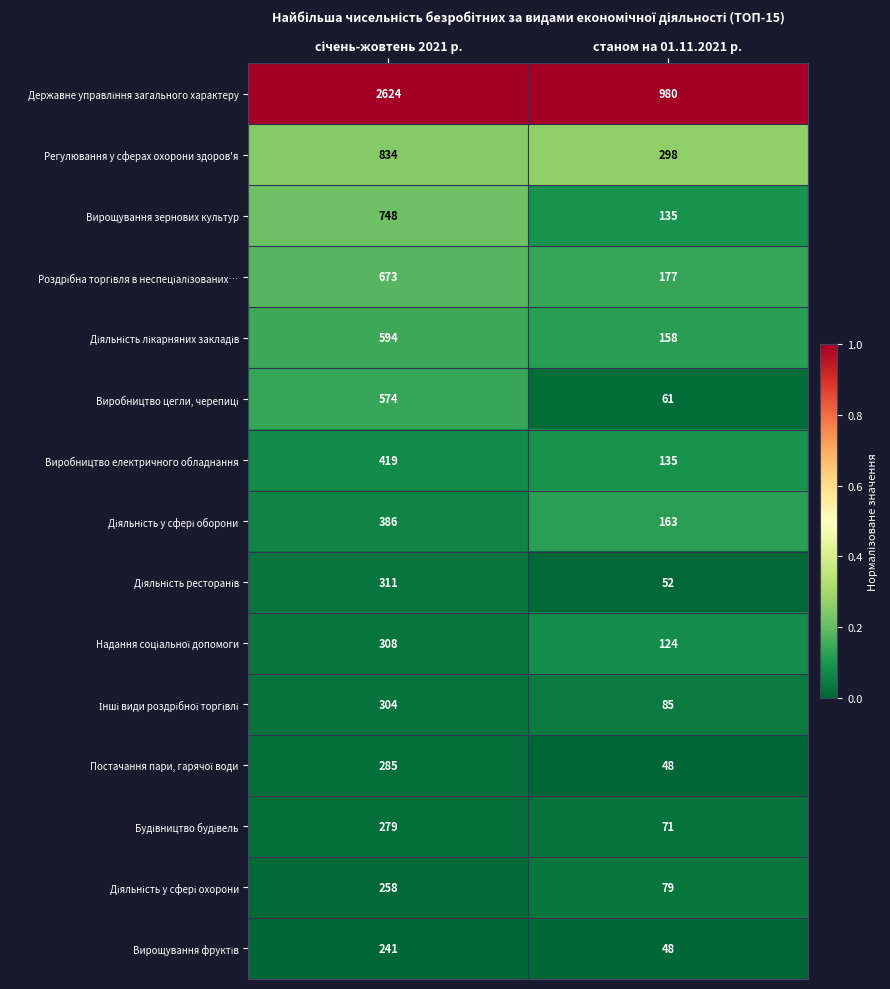

The value of Виробництво електричного обладнання at станом на 01.11.2021 р. is 202. True or false?

False